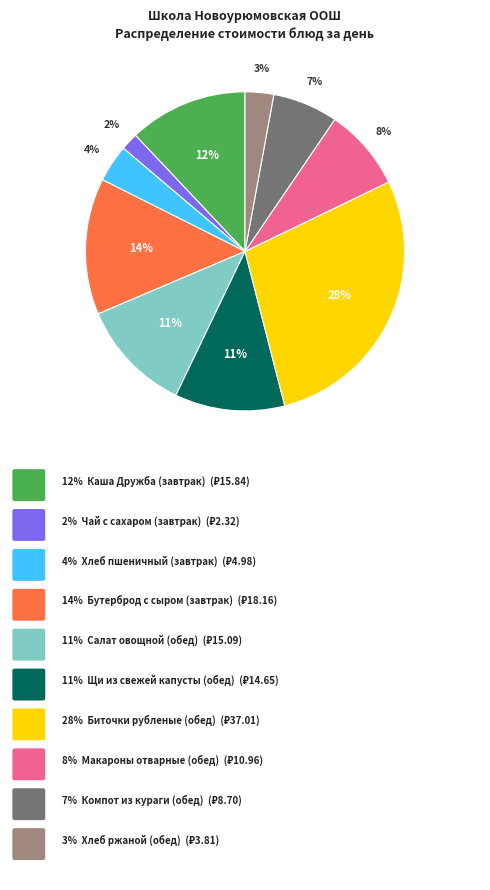

Does any single category account for the majority?

No